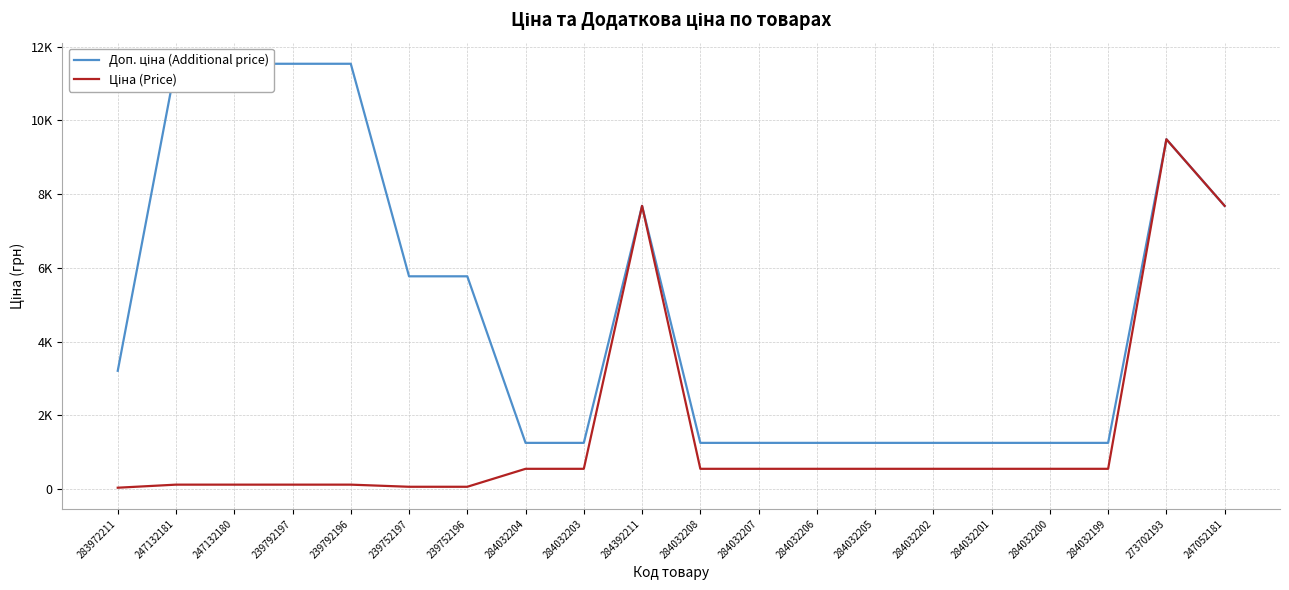

Count the number of categories in the chart.

20